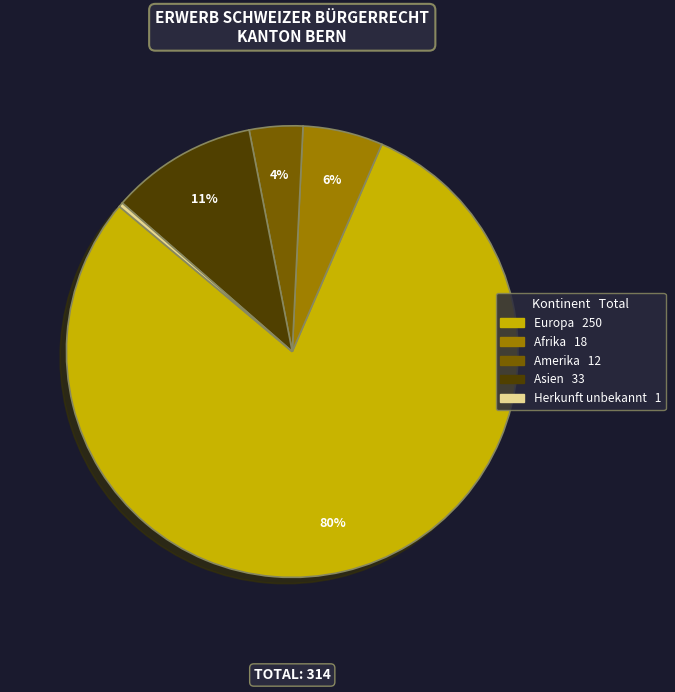

To the nearest percent, what is the average slice percentage?

20%